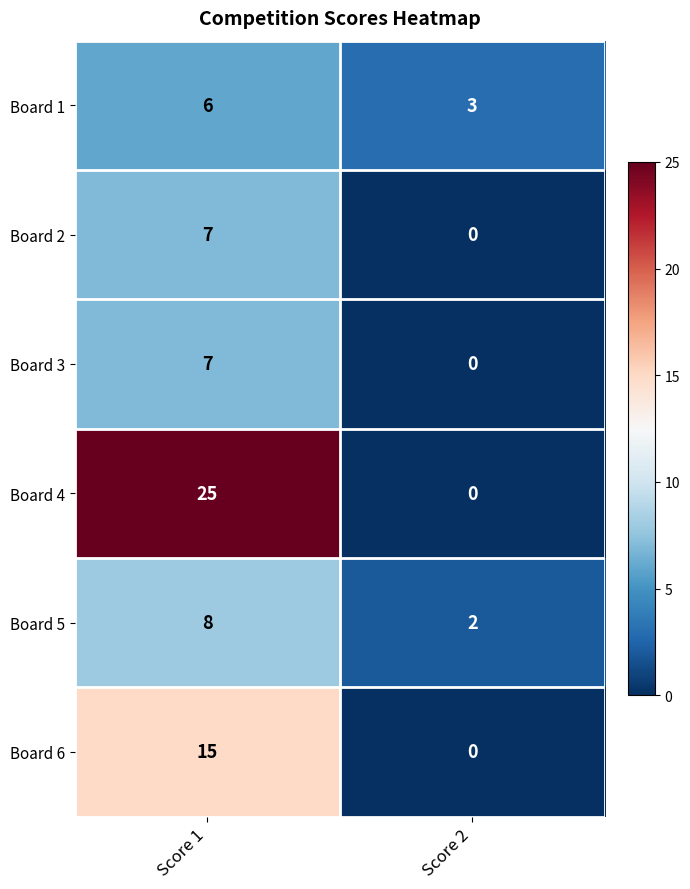

Reading left to right, what are all the values shown in this chart?

Board 1: 6	3
Board 2: 7	0
Board 3: 7	0
Board 4: 25	0
Board 5: 8	2
Board 6: 15	0